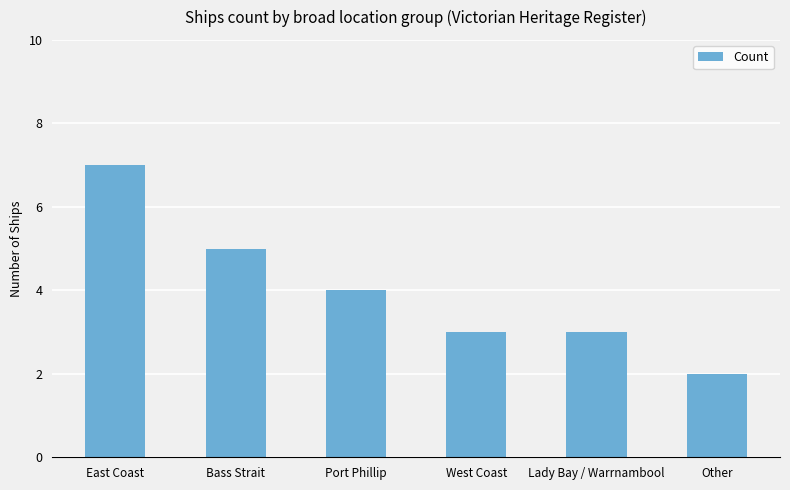

The chart shows a value of 3 at Other. True or false?

False